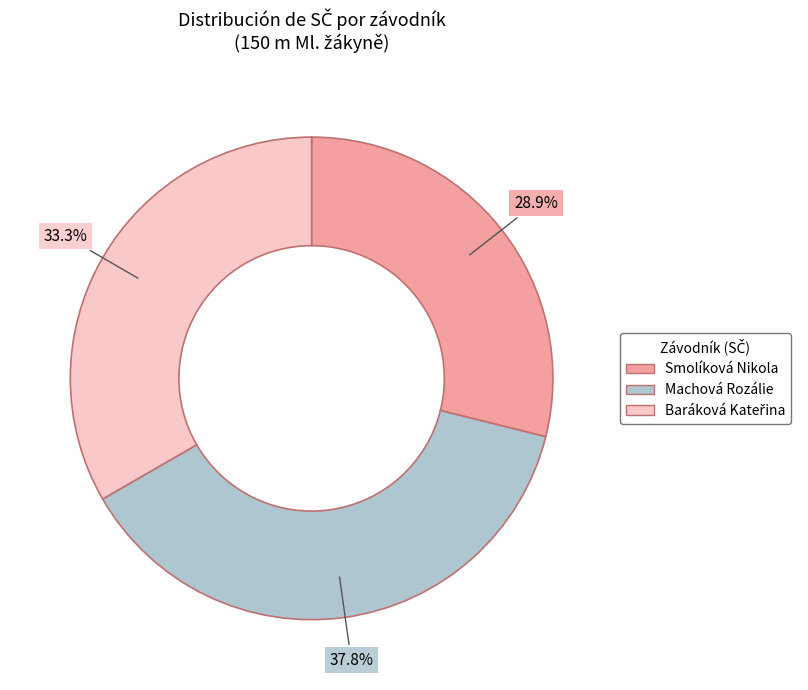

To the nearest percent, what percentage of the pie is Machová Rozálie?

38%